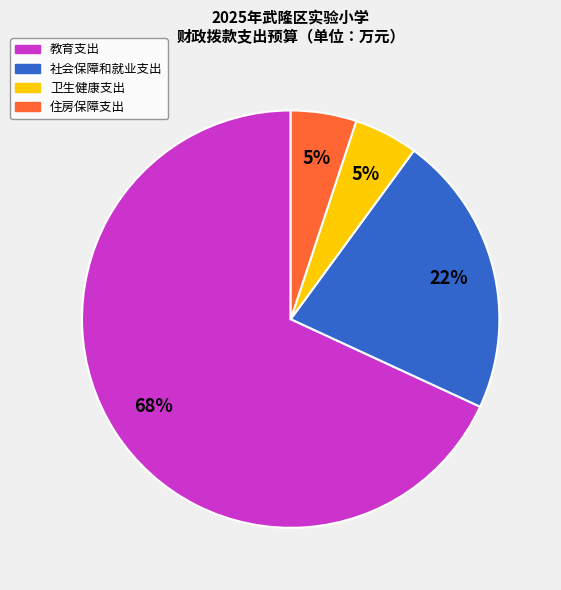

What percentage is the 社会保障和就业支出 slice, to the nearest percent?

22%